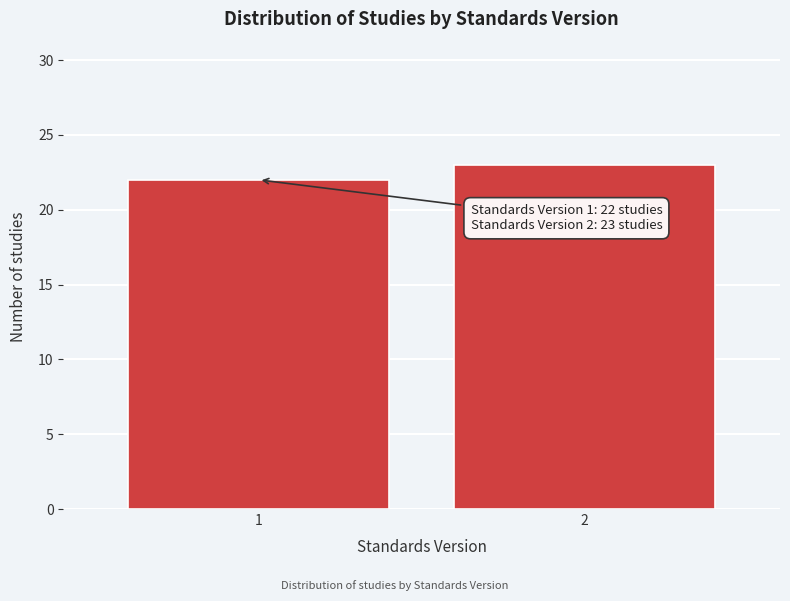

Reading left to right, transcribe all the data shown in this chart.

1=22	2=23